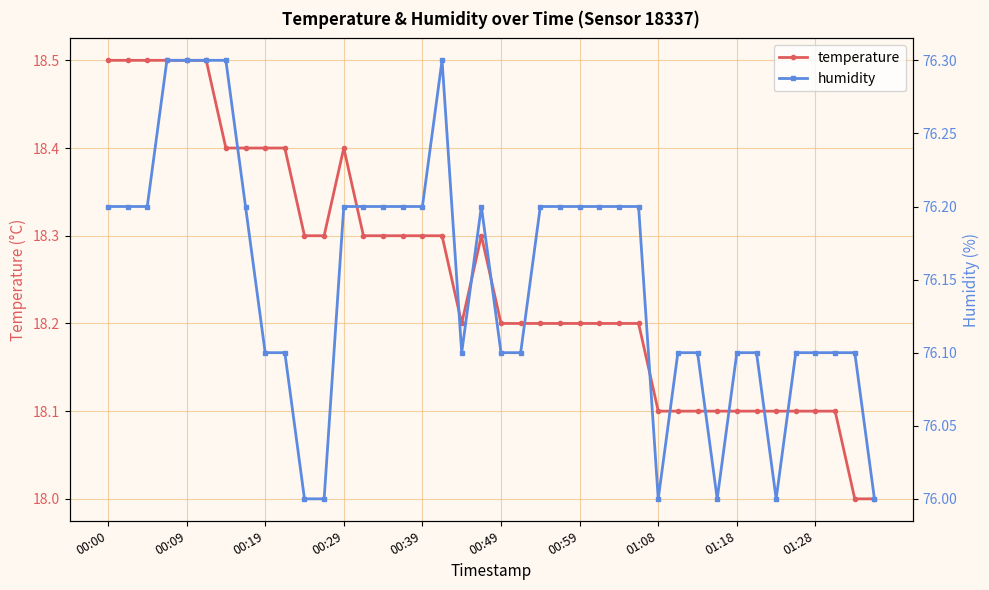

Rank the series by their average value, from lowest to highest.

temperature, humidity